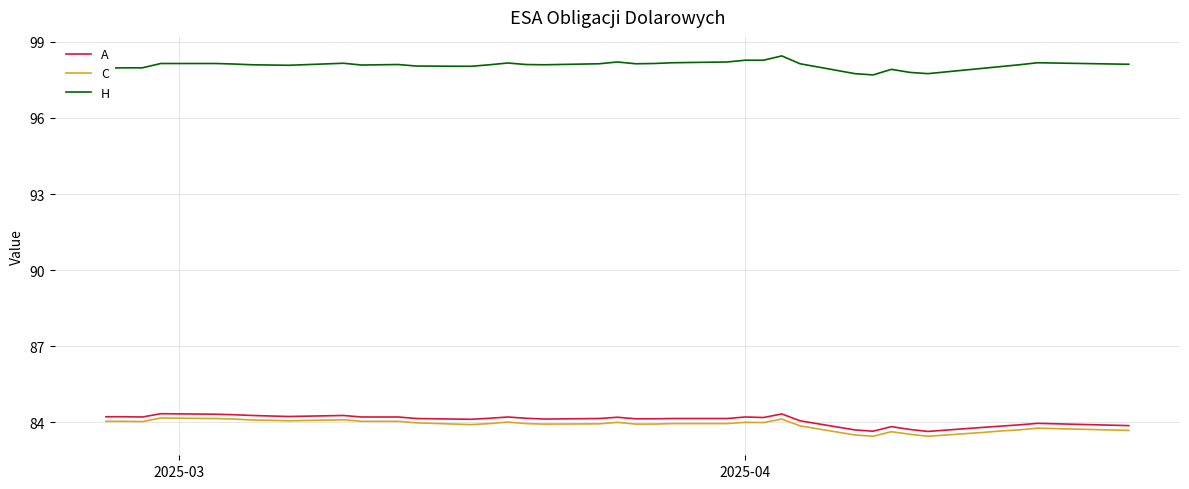

What is the minimum value for A?

83.6